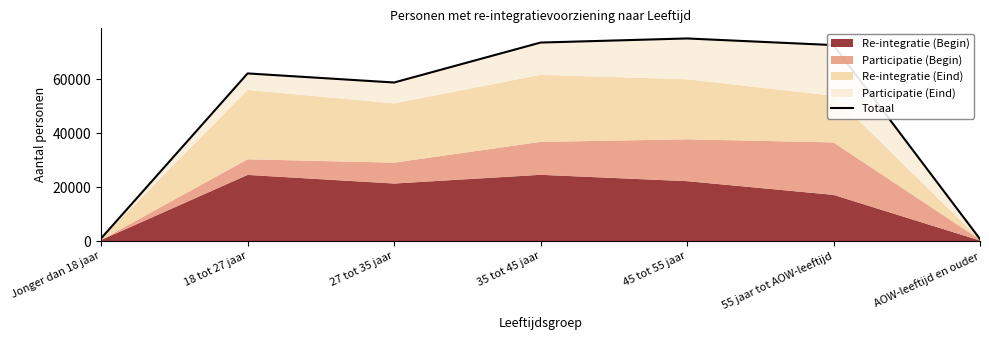

True or false: the data has more than 1 interior local peaks.

True